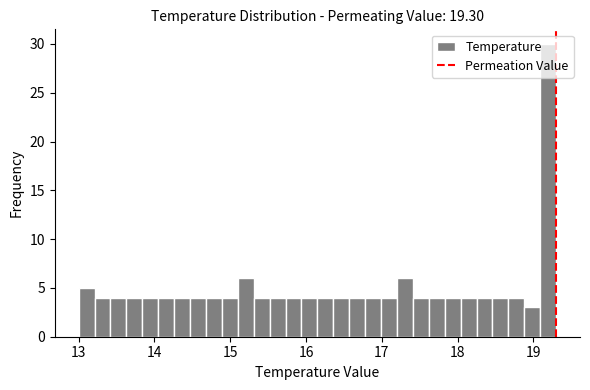

Around what value on the x-axis is the tallest bar? Give the approximate position of its centre, as read against the axis.

19.2